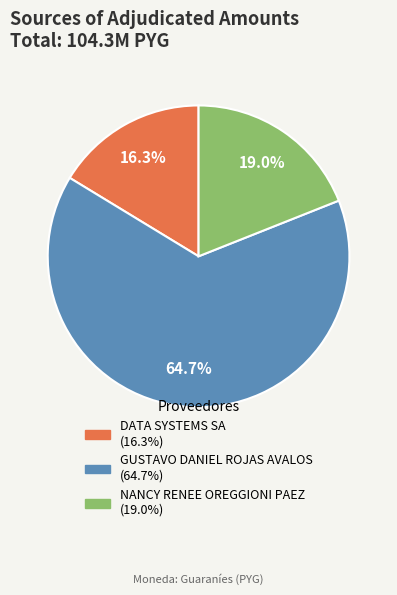

Rank the categories by value from lowest to highest.

DATA SYSTEMS SA, NANCY RENEE OREGGIONI PAEZ, GUSTAVO DANIEL ROJAS AVALOS